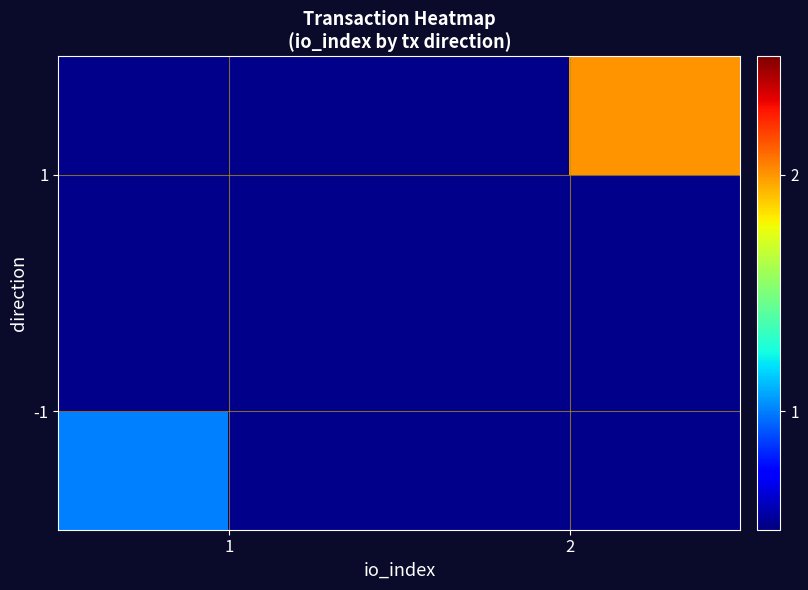

At which category does the chart reach its minimum across all series?

1